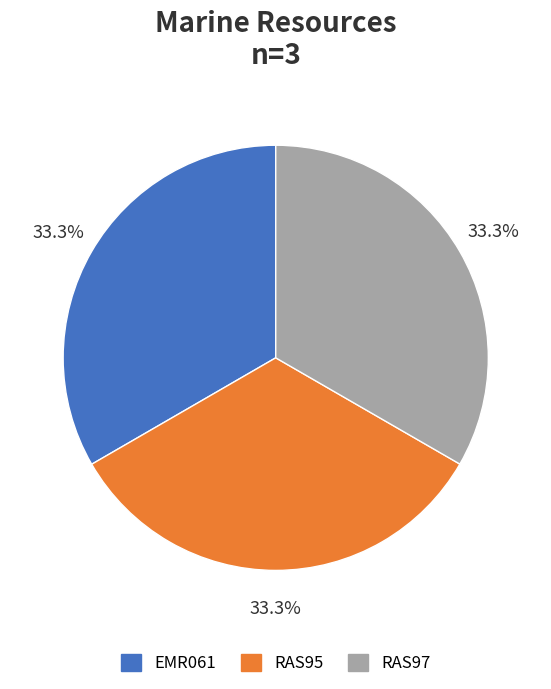

Do RAS97 and EMR061 together represent more than half of the pie?

Yes